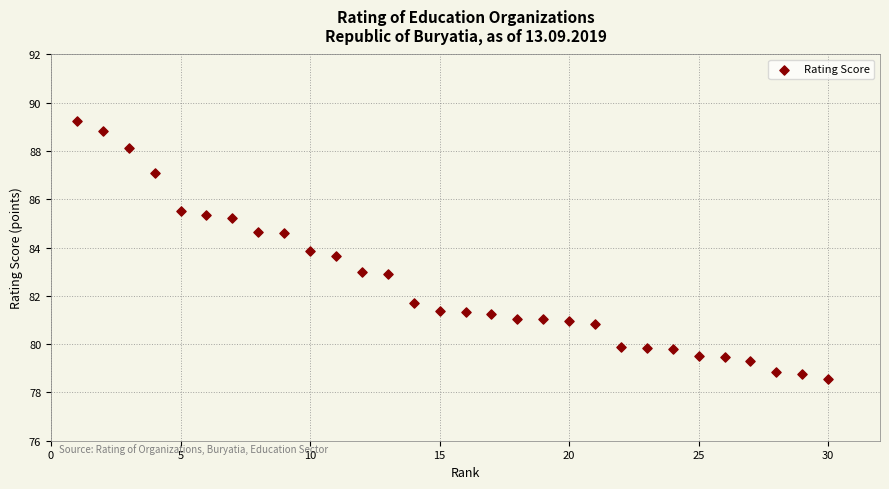

What is the range of Y values (max minus min)?

10.7